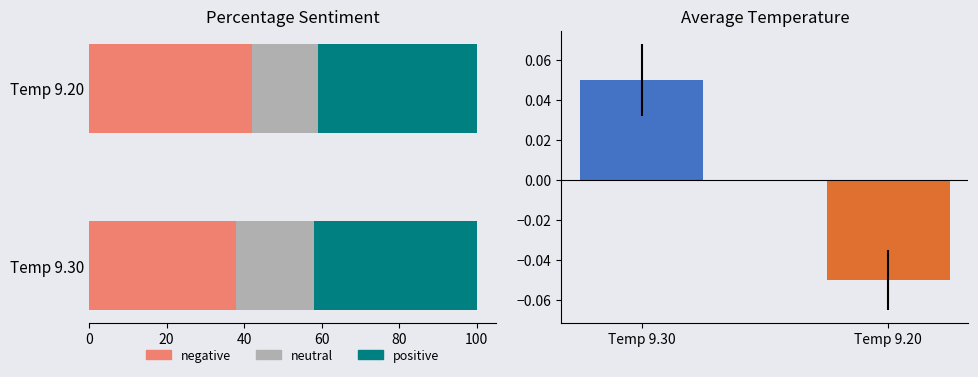

What is the sum of all negative values?

80